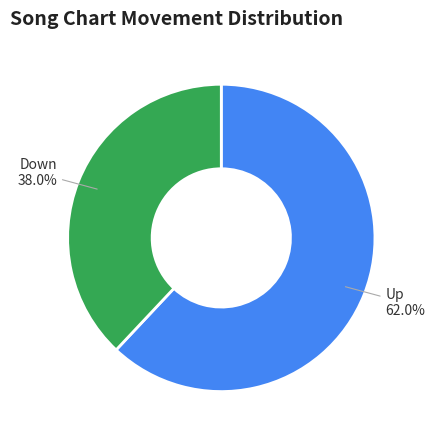

What is the ratio of the value at Down to the value at Up?

0.6